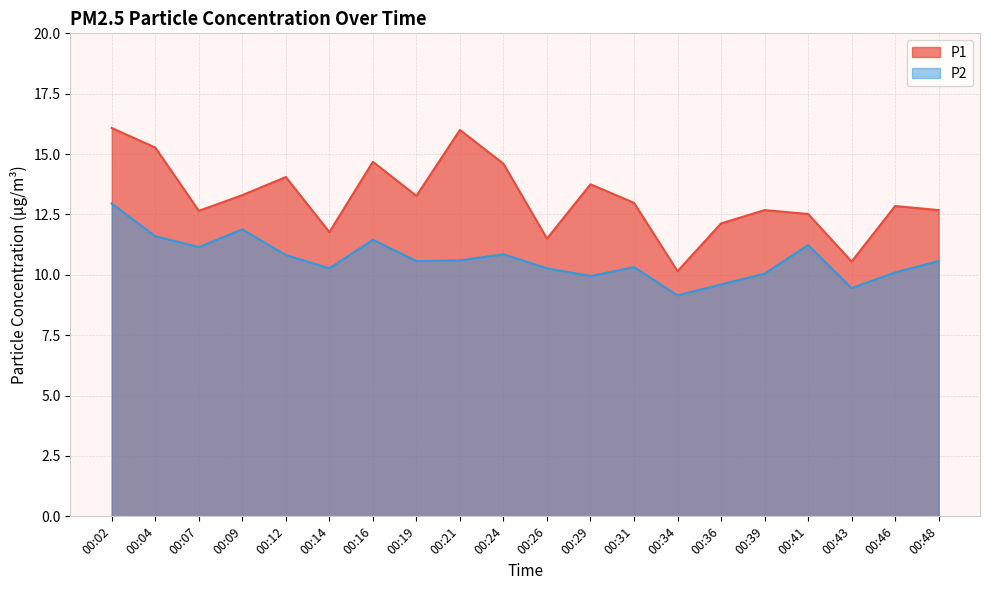

Is the value of P1 at 00:29 greater than the value of P2 at 00:29?

Yes